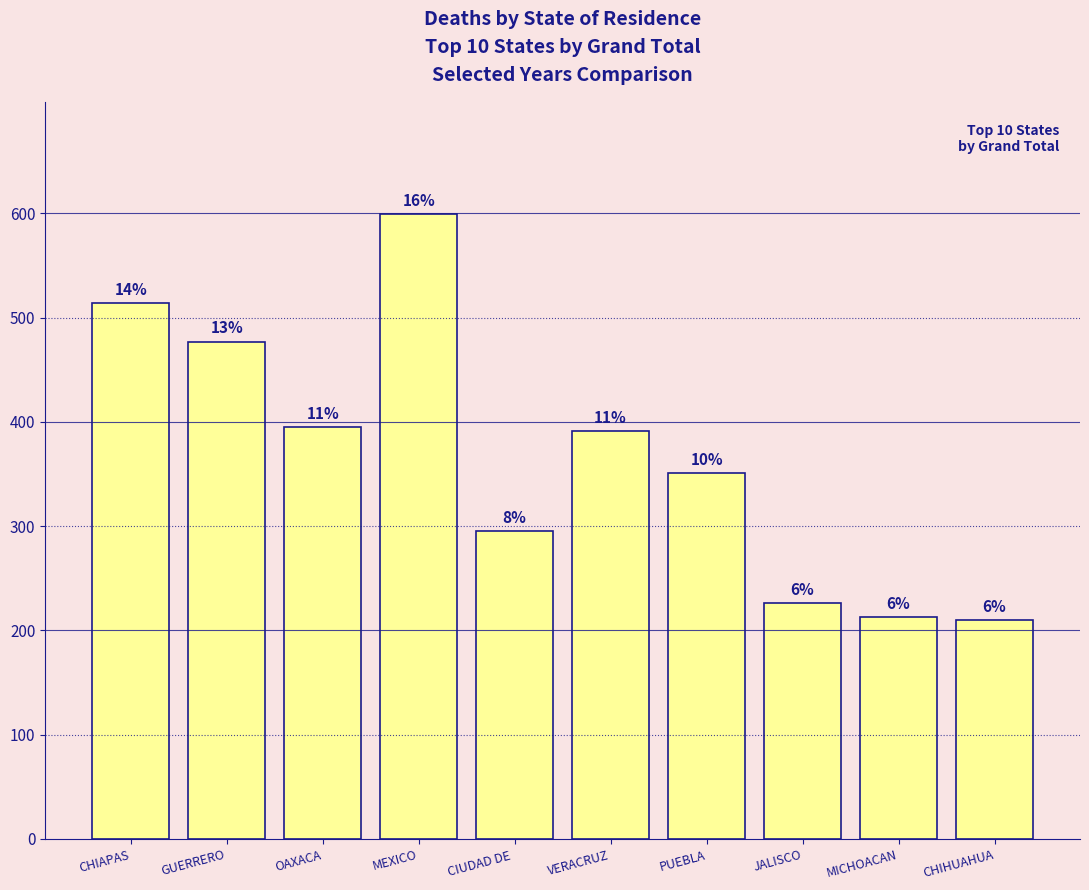

Are the bars horizontal?

No